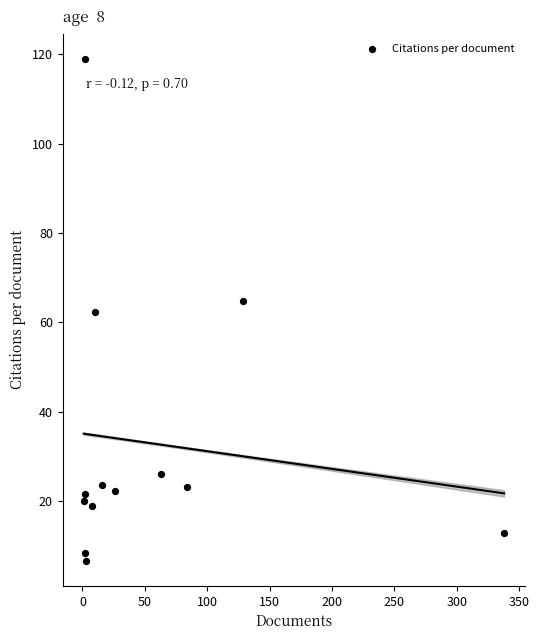

What is the range of X values (max minus min)?

337.0